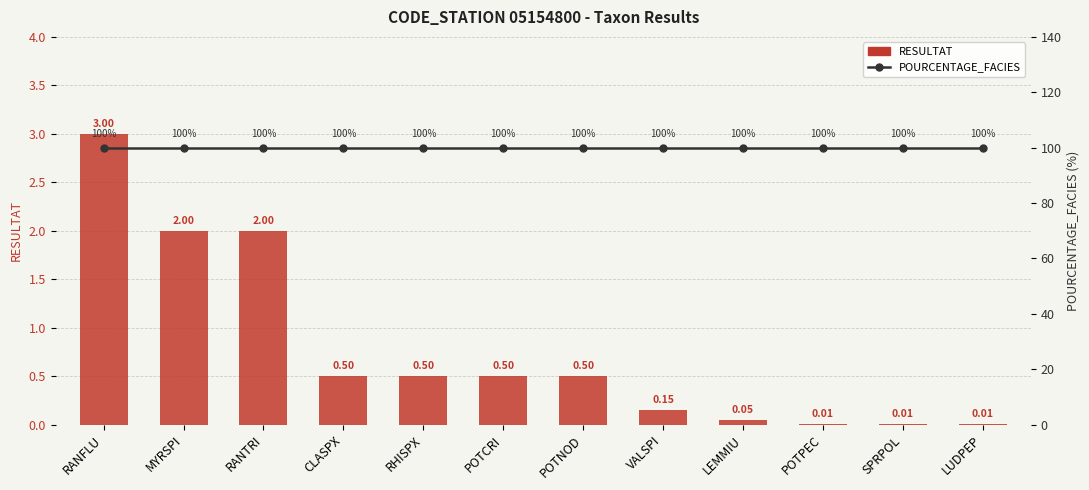

What is the difference between the RESULTAT values at RANFLU and CLASPX?

2.5